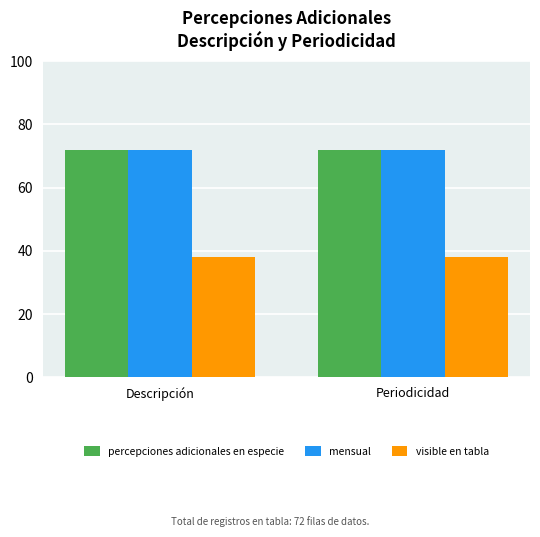

What is the total value across all series at Descripción?

182